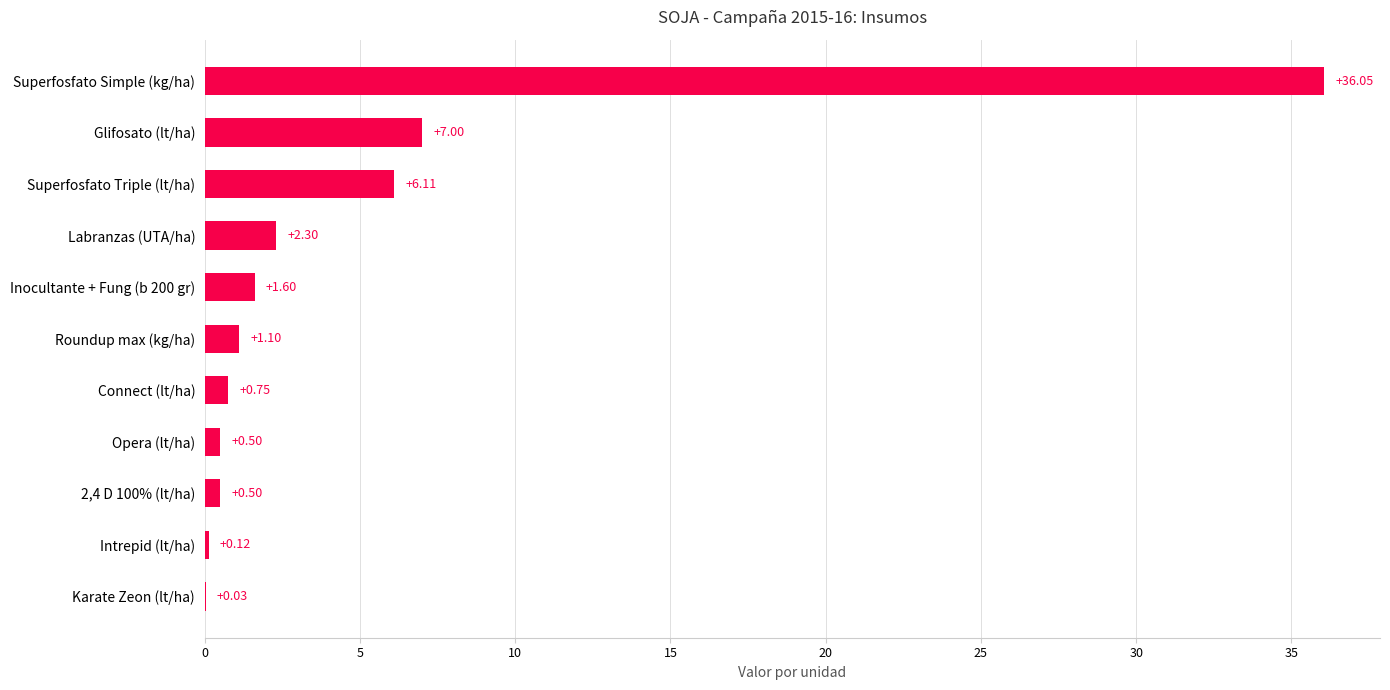

What is the sum of the values at Superfosfato Triple (lt/ha) and Connect (lt/ha)?

6.9